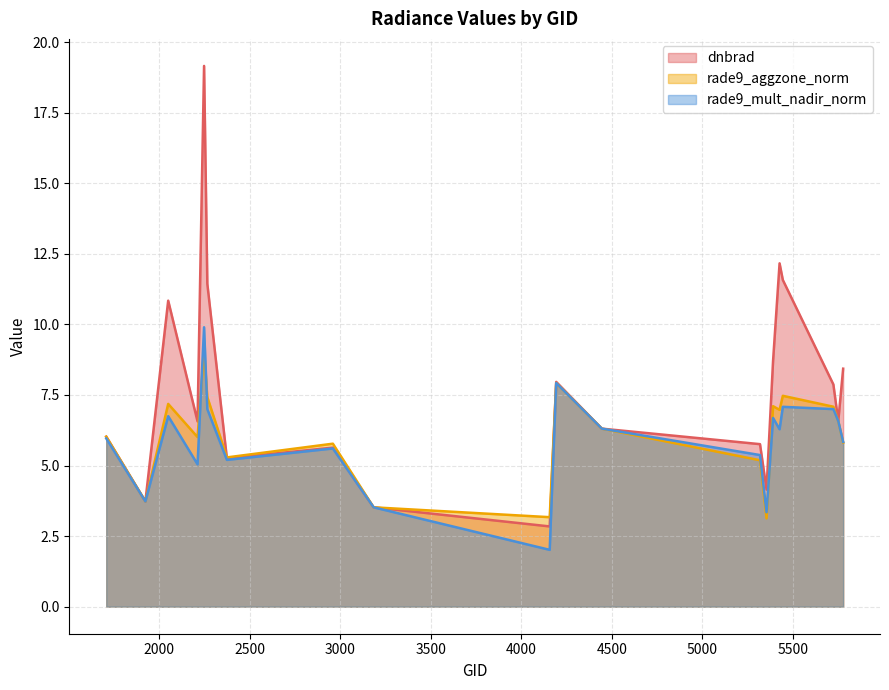

At which label does dnbrad first exceed 6?

1709